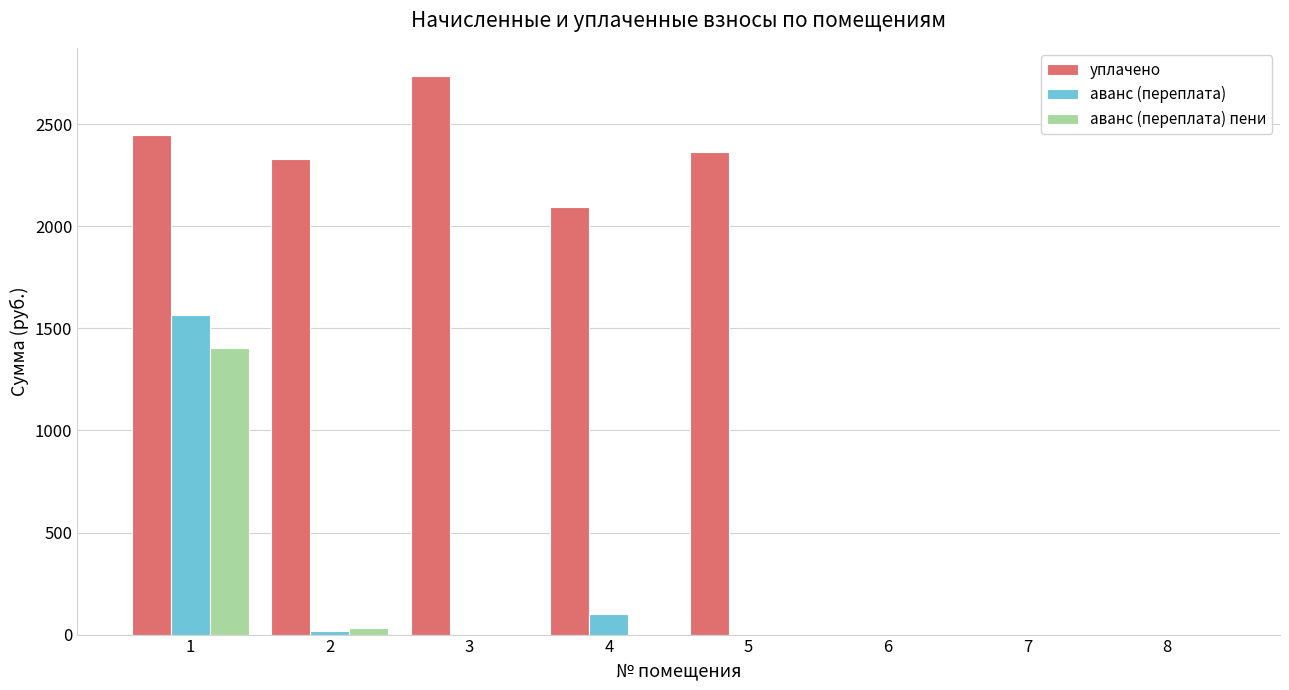

What is the greatest value displayed?

2738.0